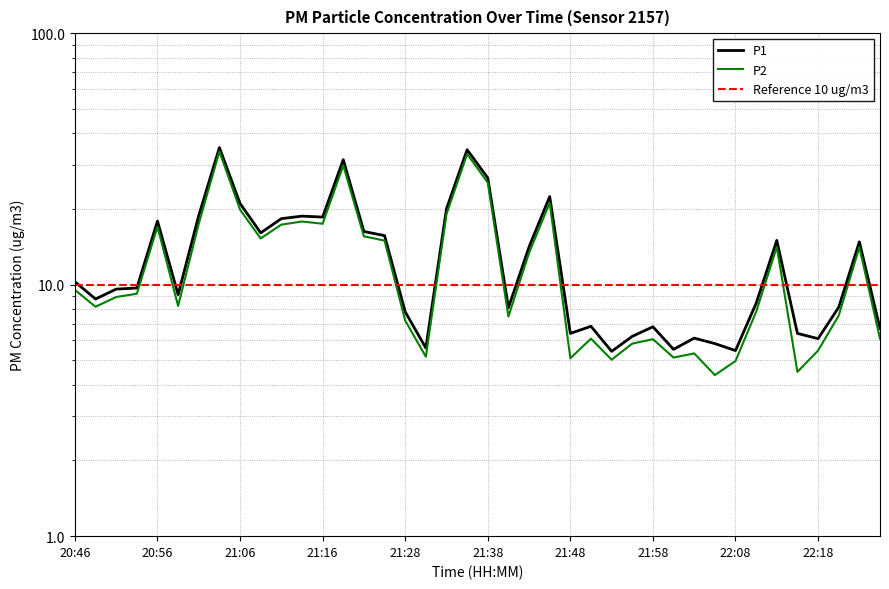

List the labels in order of P1 value, largest first.

21:04, 21:36, 21:18, 21:38, 21:46, 21:06, 21:33, 21:01, 21:13, 21:16, 21:11, 20:56, 21:21, 21:08, 21:23, 22:13, 22:23, 21:43, 20:46, 20:54, 20:51, 20:59, 20:49, 22:11, 22:21, 21:41, 21:28, 21:51, 21:58, 22:26, 21:48, 22:16, 21:56, 22:03, 22:18, 22:06, 21:31, 22:01, 22:08, 21:53